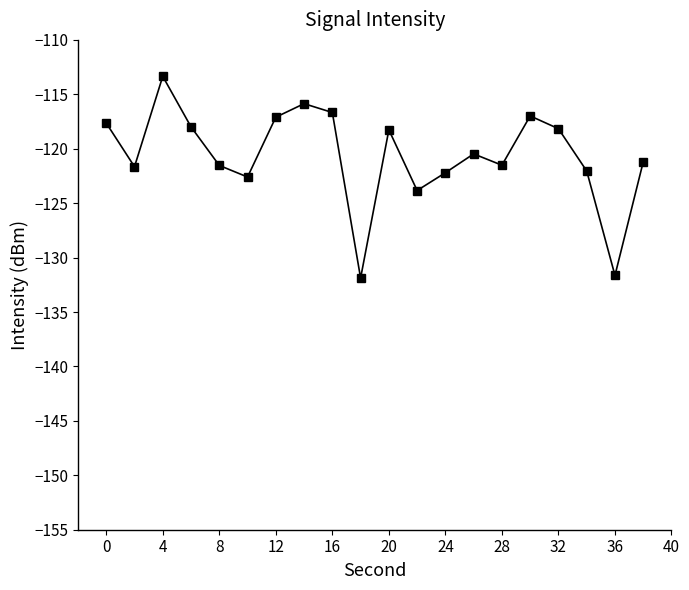

What is the smallest value displayed?

-131.9